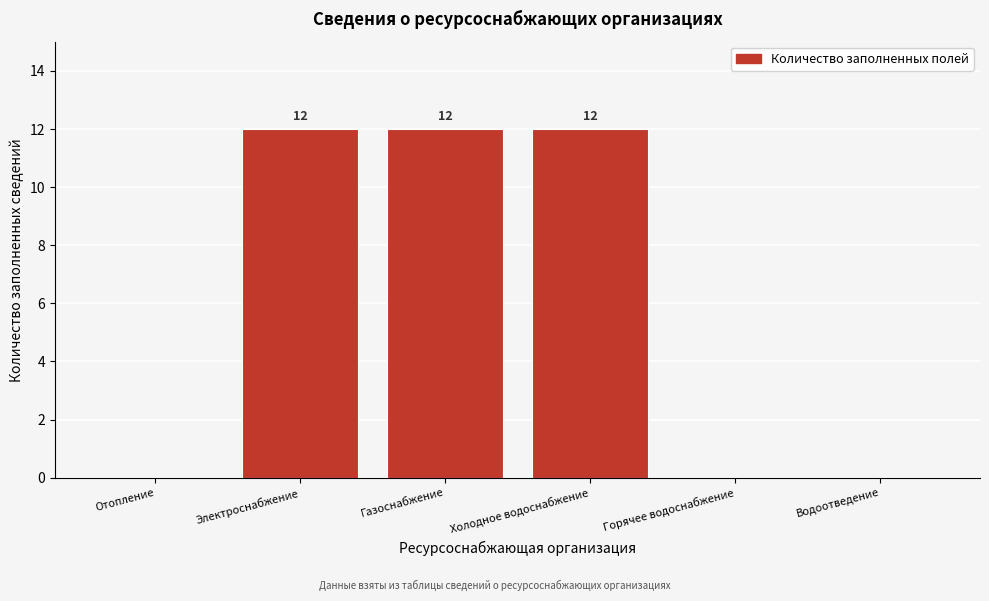

Reading right to left, list all the values displayed in this chart.

Водоотведение=0	Горячее водоснабжение=0	Холодное водоснабжение=12	Газоснабжение=12	Электроснабжение=12	Отопление=0